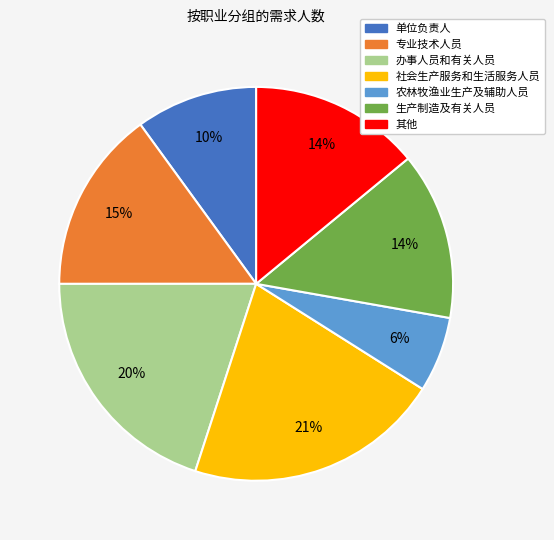

What is the ratio of the value at 农林牧渔业生产及辅助人员 to the value at 生产制造及有关人员?

0.4